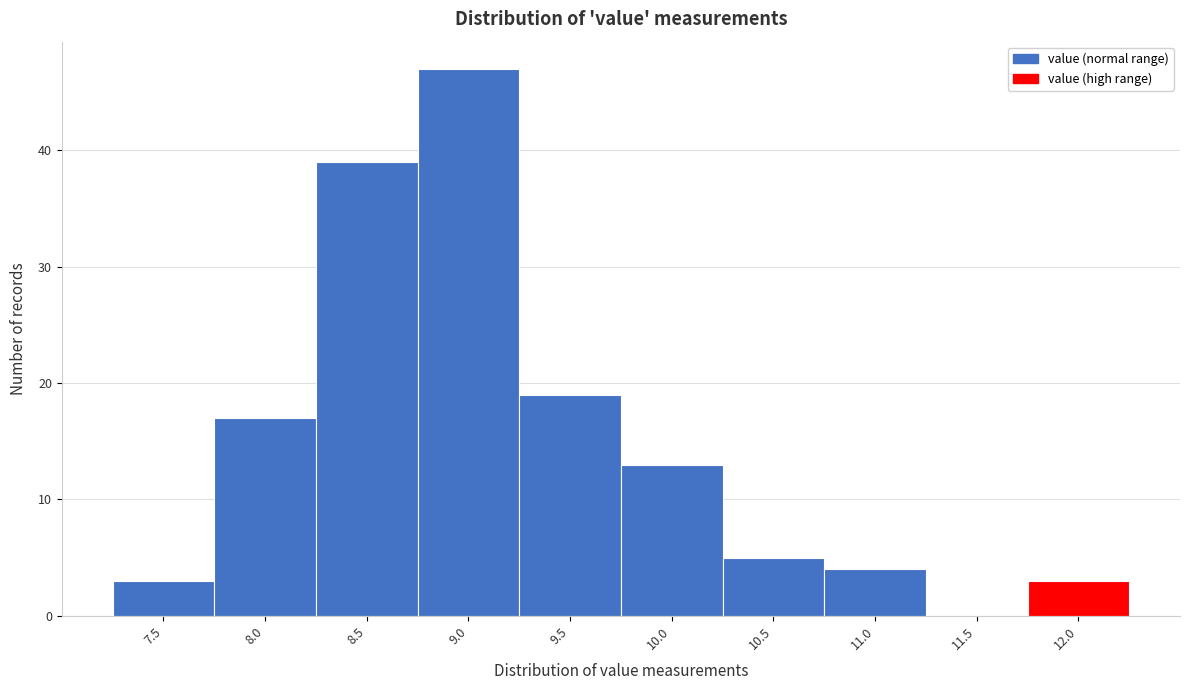

Reading right to left, list all the values displayed in this chart.

12.0=3	11.5=0	11.0=4	10.5=5	10.0=13	9.5=19	9.0=47	8.5=39	8.0=17	7.5=3